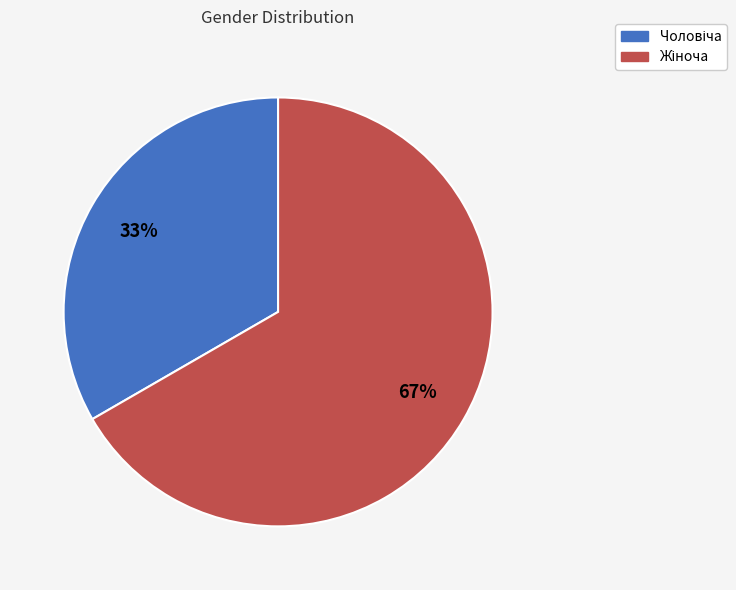

To the nearest percent, what is the average slice percentage?

50%